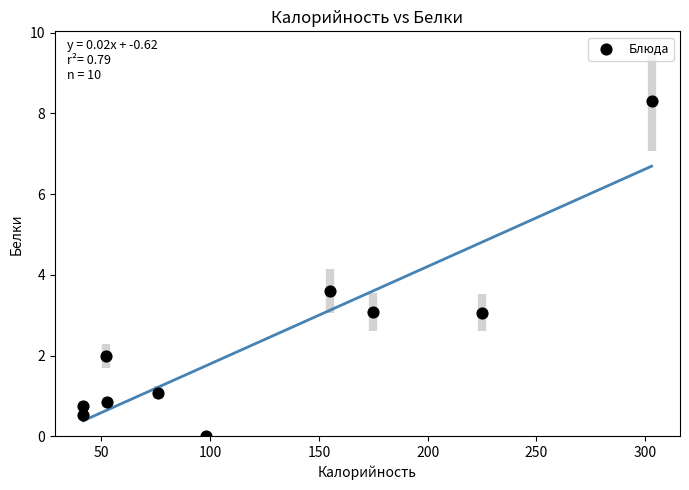

What is the average X value?

122.0